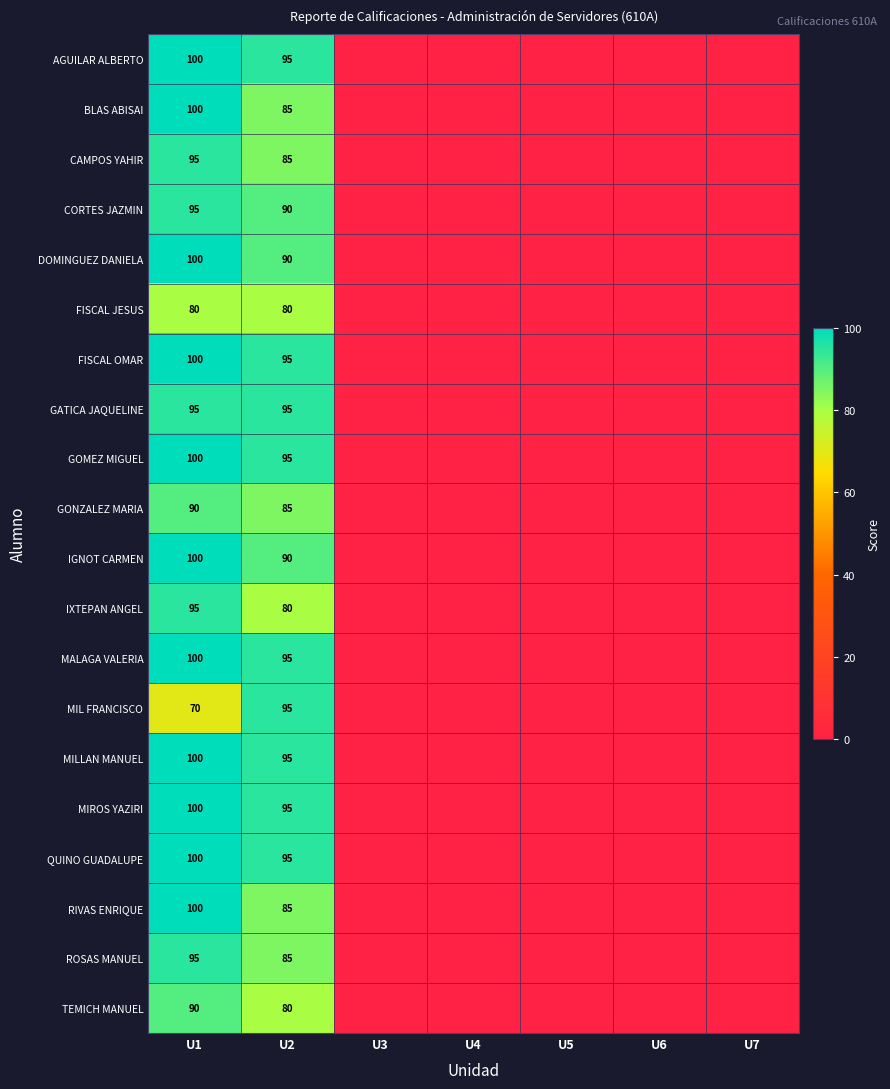

Is it true that GOMEZ MIGUEL equals 151 at U2?

False